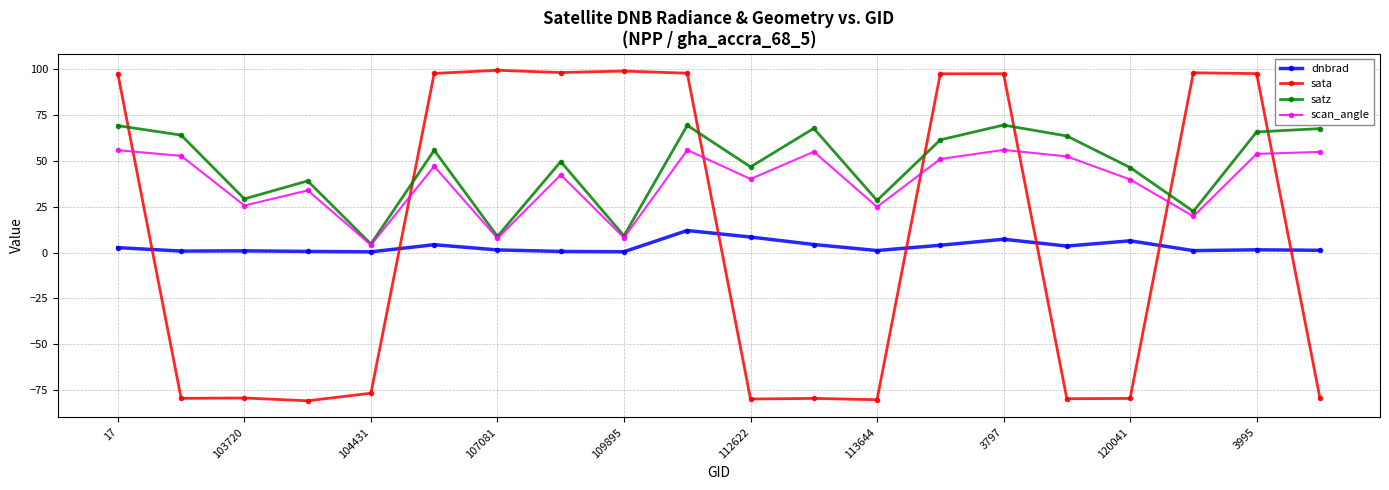

List the series in order of their peak value, lowest first.

dnbrad, scan_angle, satz, sata